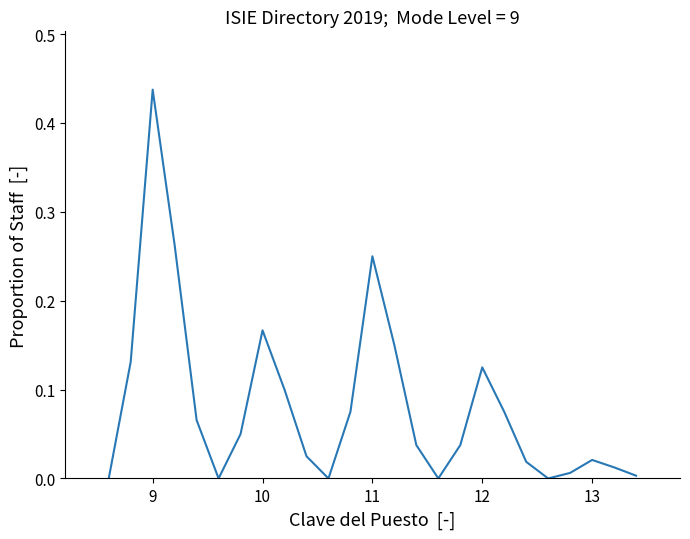

Does the chart display data point markers on the line(s)?

No